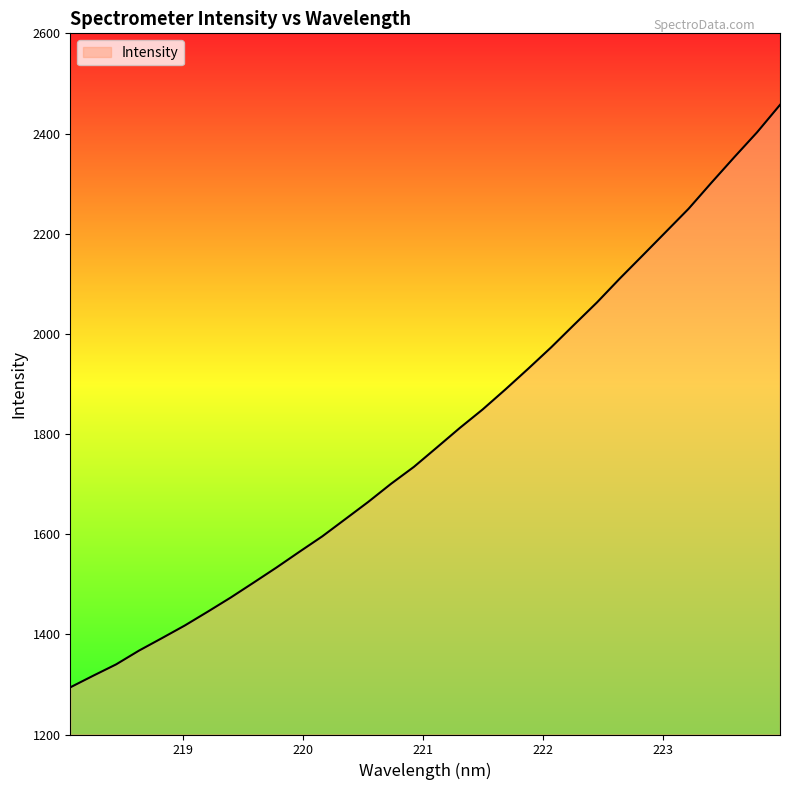

What is the minimum value shown in the chart?

1294.2